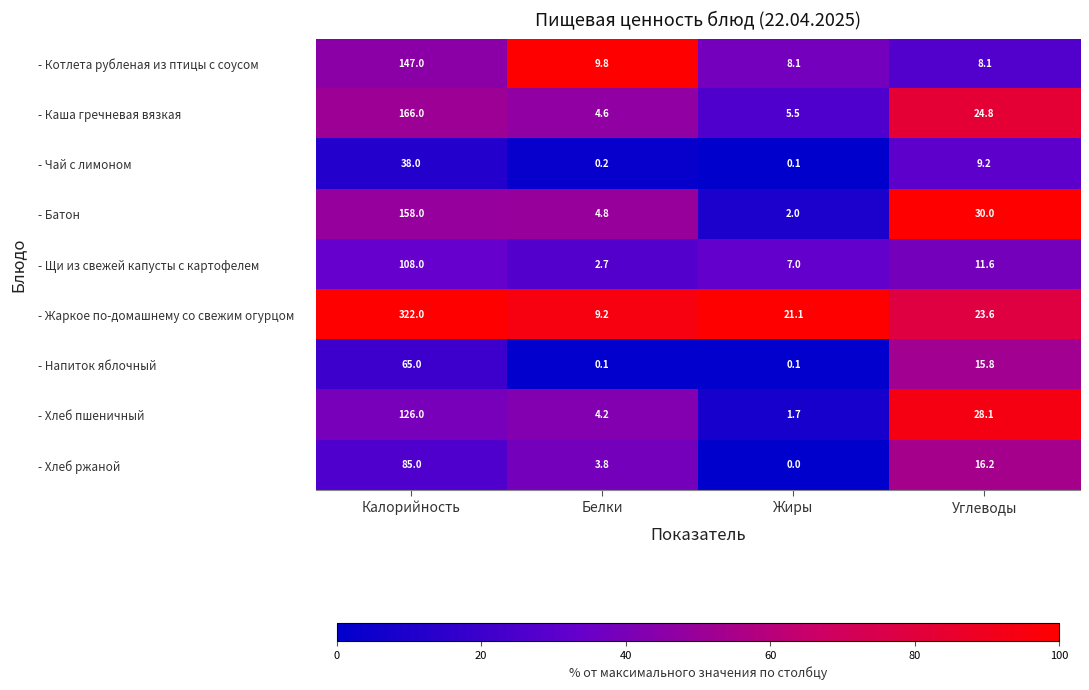

Rank the series at Углеводы from lowest to highest value.

- Котлета рубленая из птицы с соусом, - Чай с лимоном, - Щи из свежей капусты с картофелем, - Напиток яблочный, - Хлеб ржаной, - Жаркое по-домашнему со свежим огурцом, - Каша гречневая вязкая, - Хлеб пшеничный, - Батон